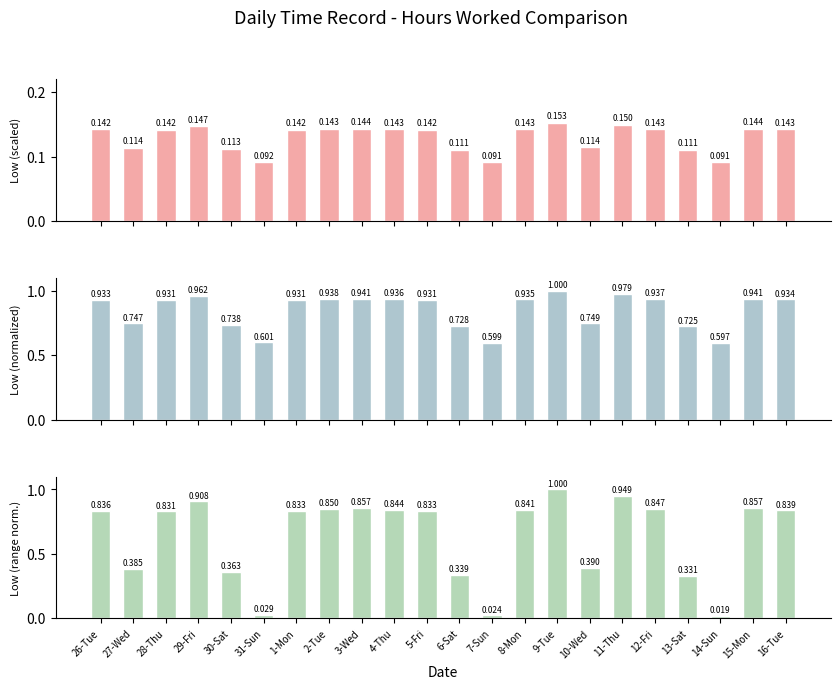

What is the highest value of the Low (scaled) series?

0.2